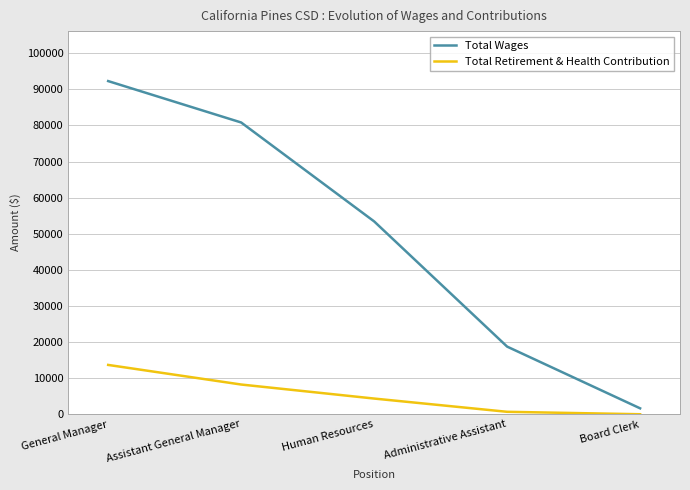

Reading left to right, transcribe all the data shown in this chart.

Total Wages: 92290	80823	53421	18736	1636
Total Retirement & Health Contribution: 13661	8231	4345	674	0